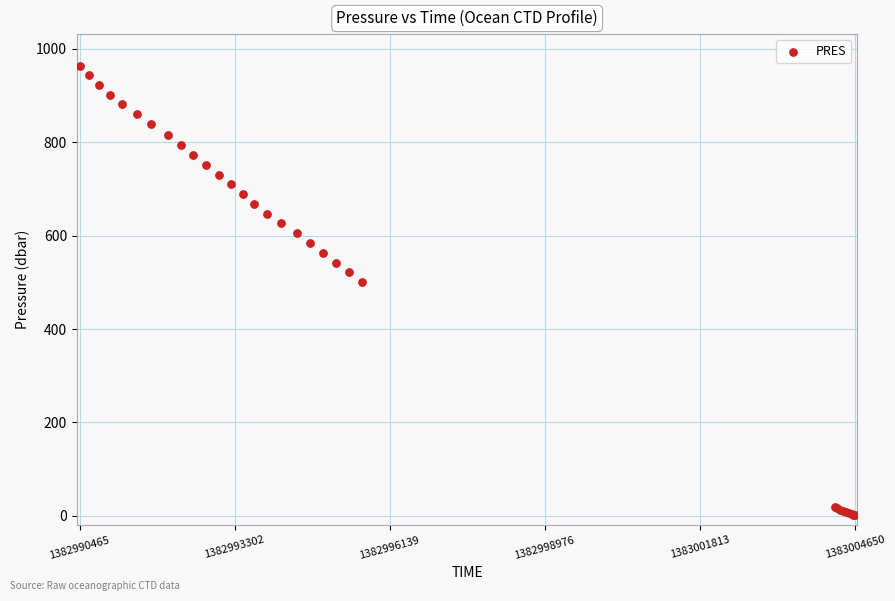

What Y value in the scatter plot is closest to 482?

500.1